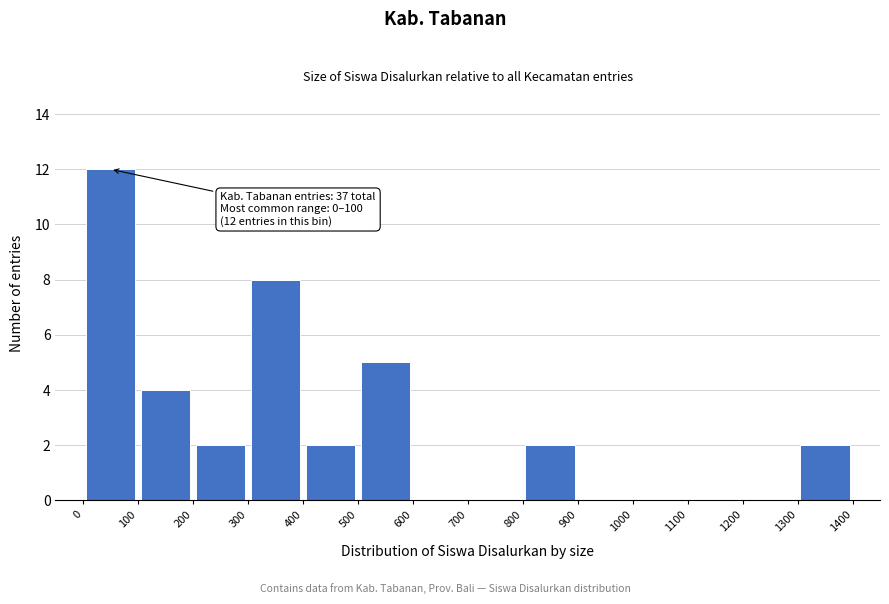

Over which range of the x-axis is the bar tallest?

0 to 100